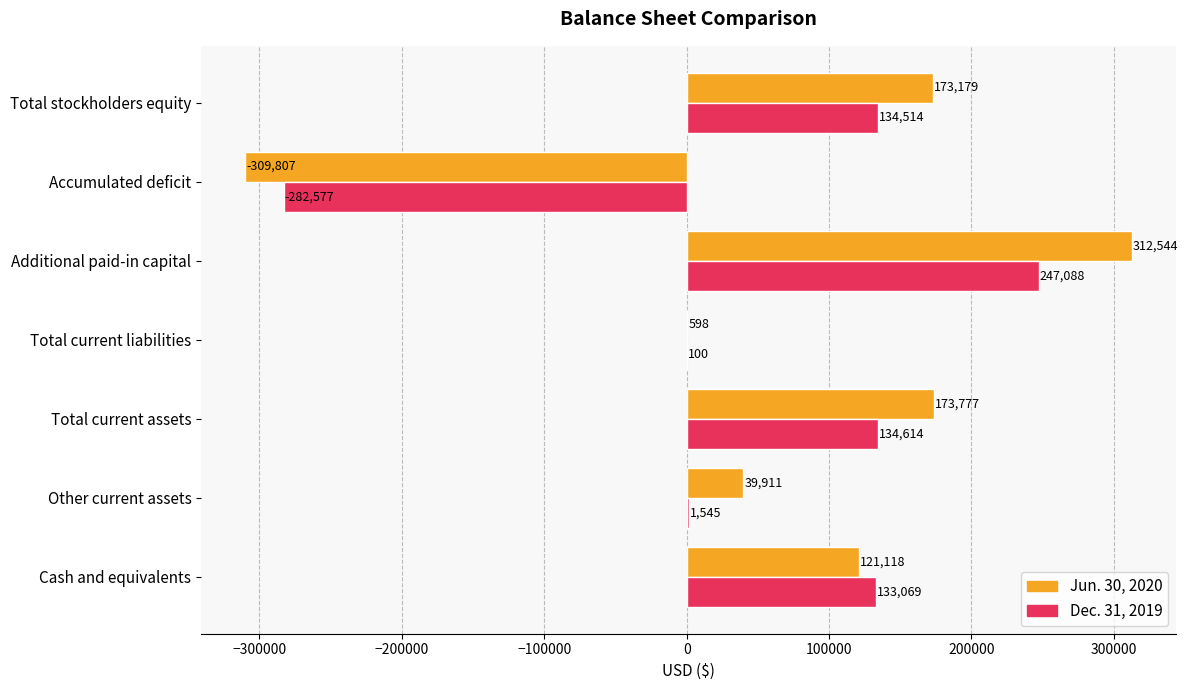

What is the greatest value displayed?

312544